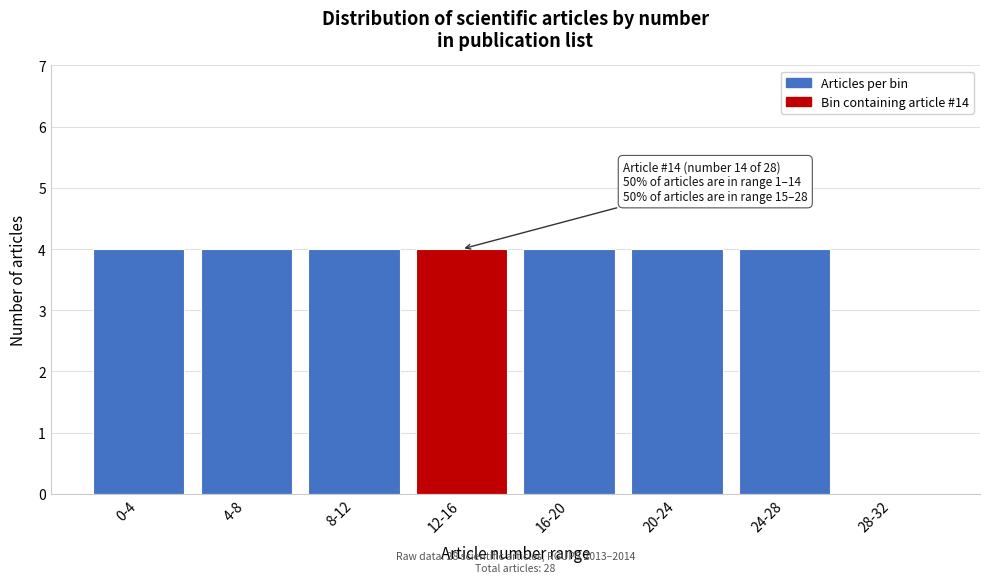

What is the sum of all values?

28